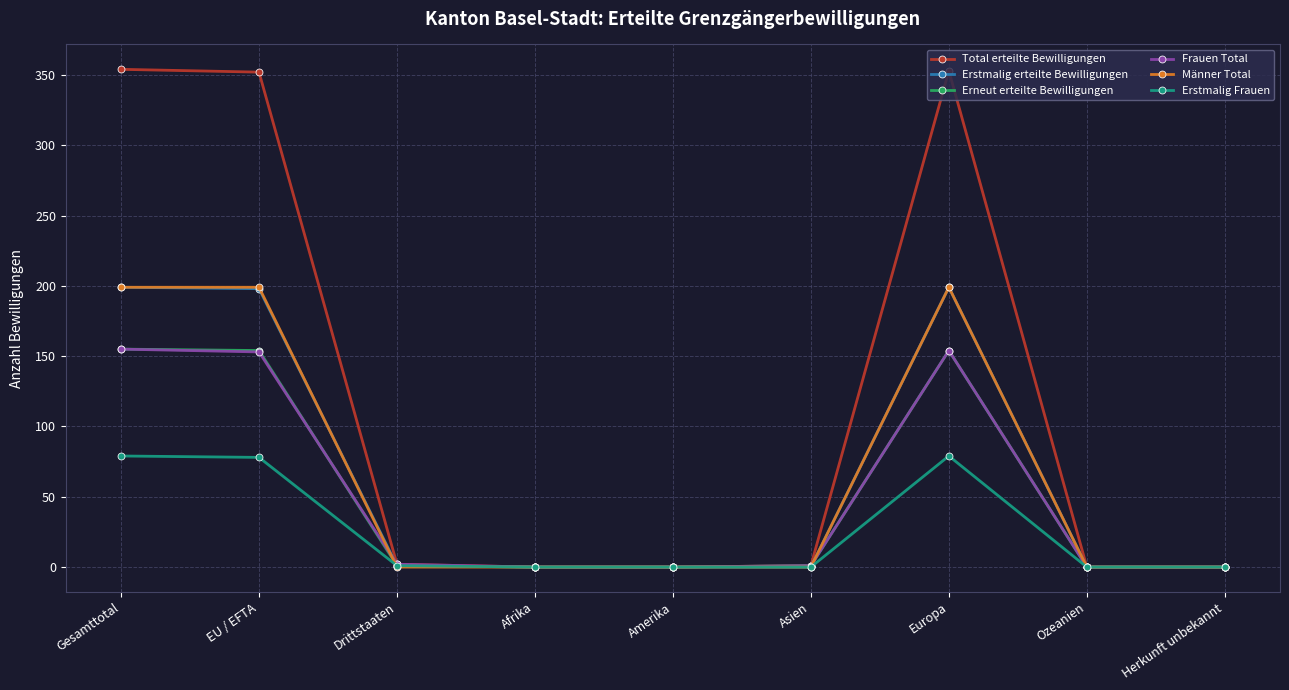

What is the label of the 8th point from the left?

Ozeanien